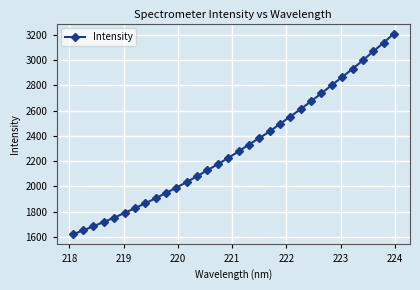

What is the maximum value shown in the chart?

3211.1